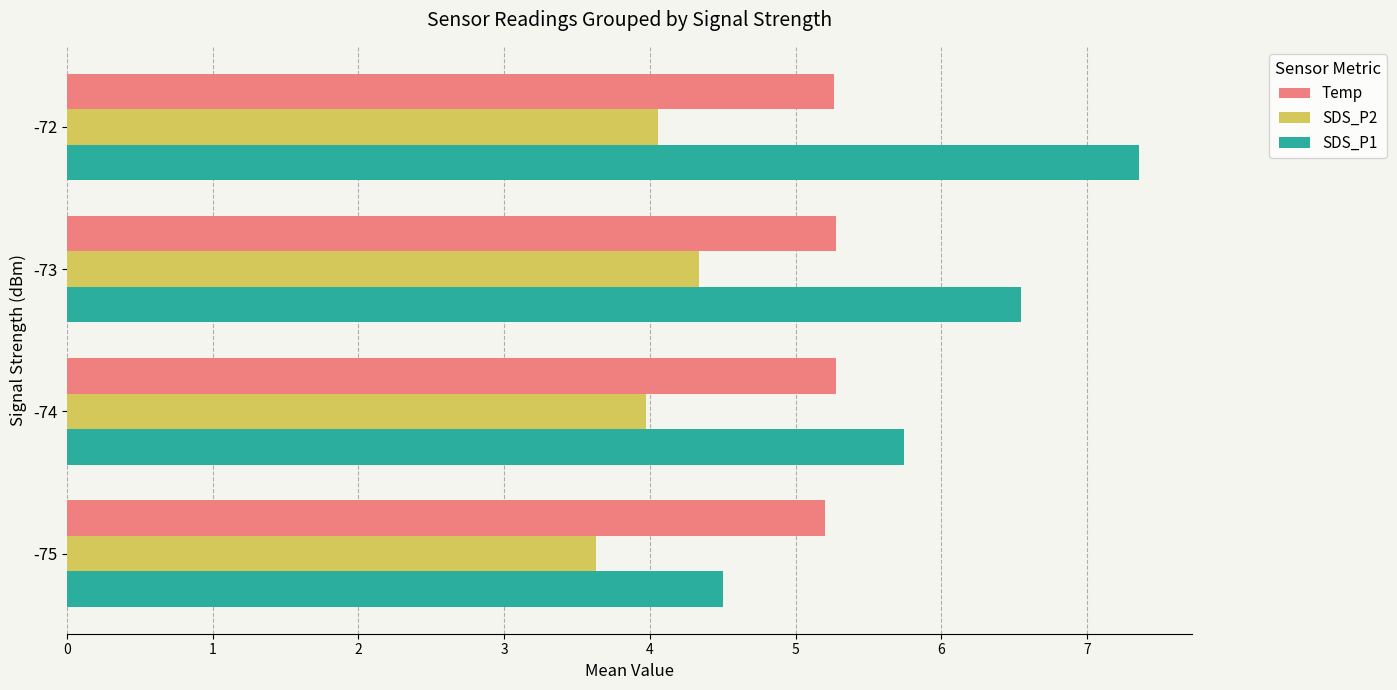

Between -74 and -72, which series saw the biggest shift?

SDS_P1